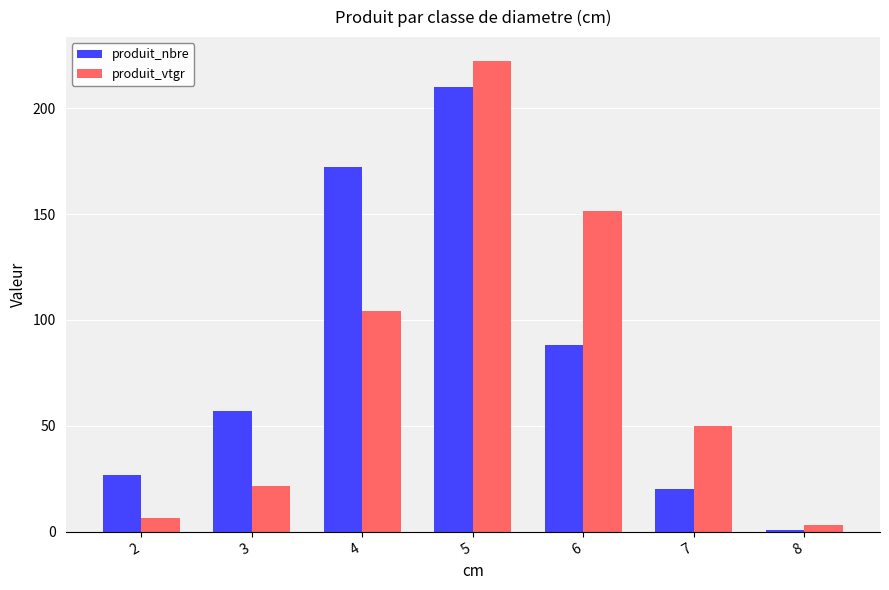

At how many categories does at least one series exceed 162?

2